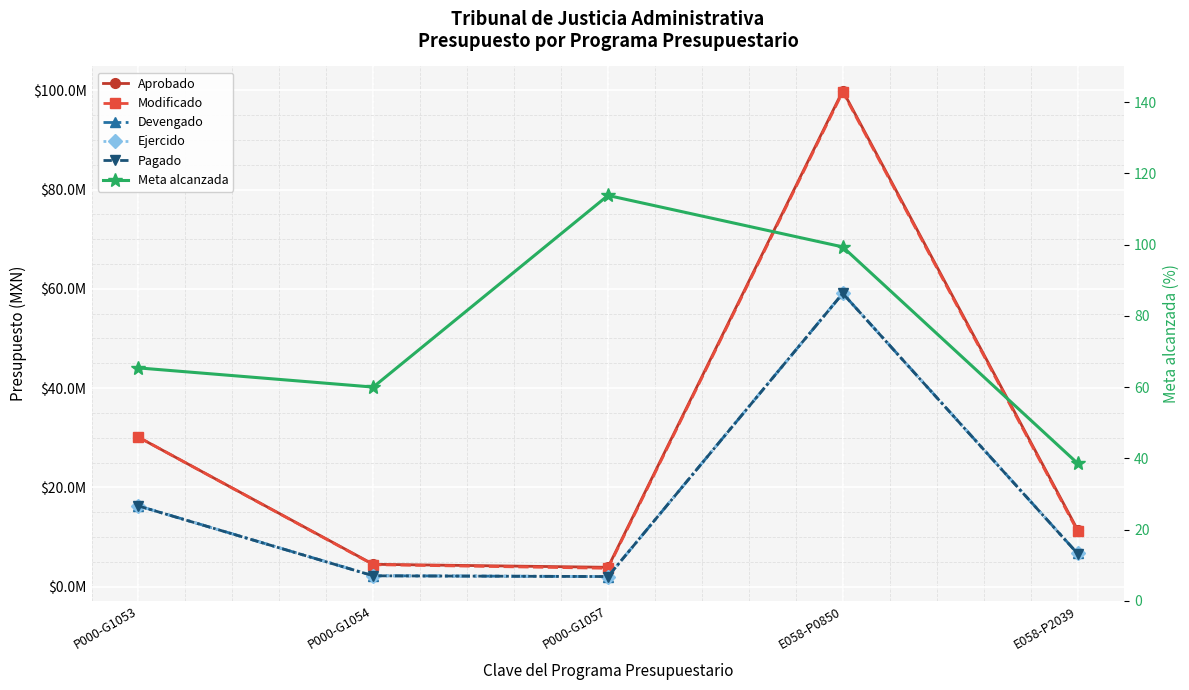

Rank the categories by Devengado value from highest to lowest.

E058-P0850, P000-G1053, E058-P2039, P000-G1054, P000-G1057